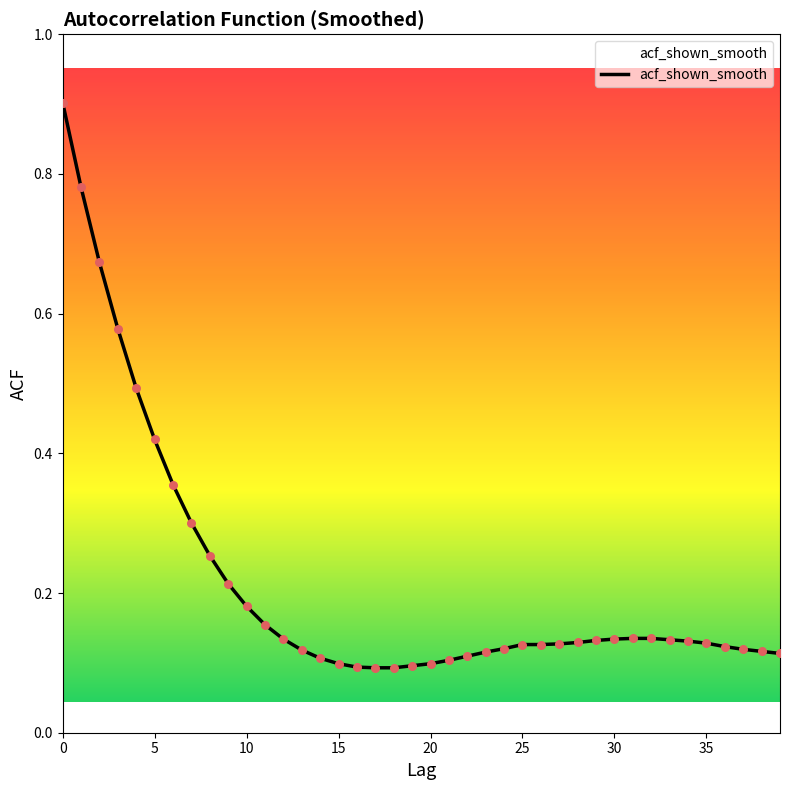

Does the chart have visible grid lines?

No